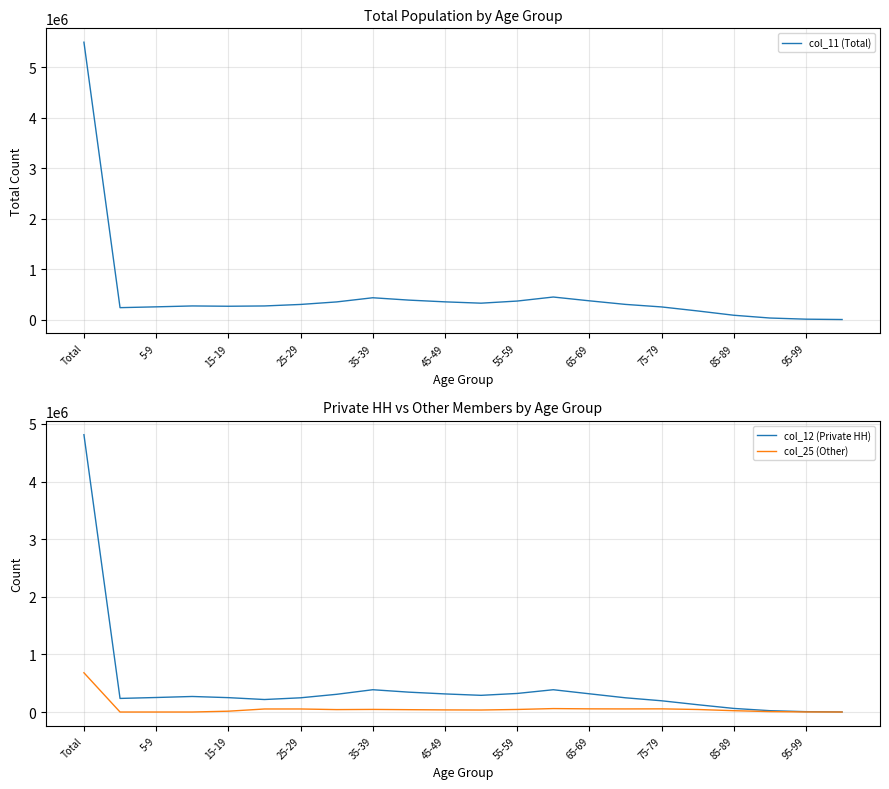

How many interior local peaks does the col_12 (Private HH) series have?

3